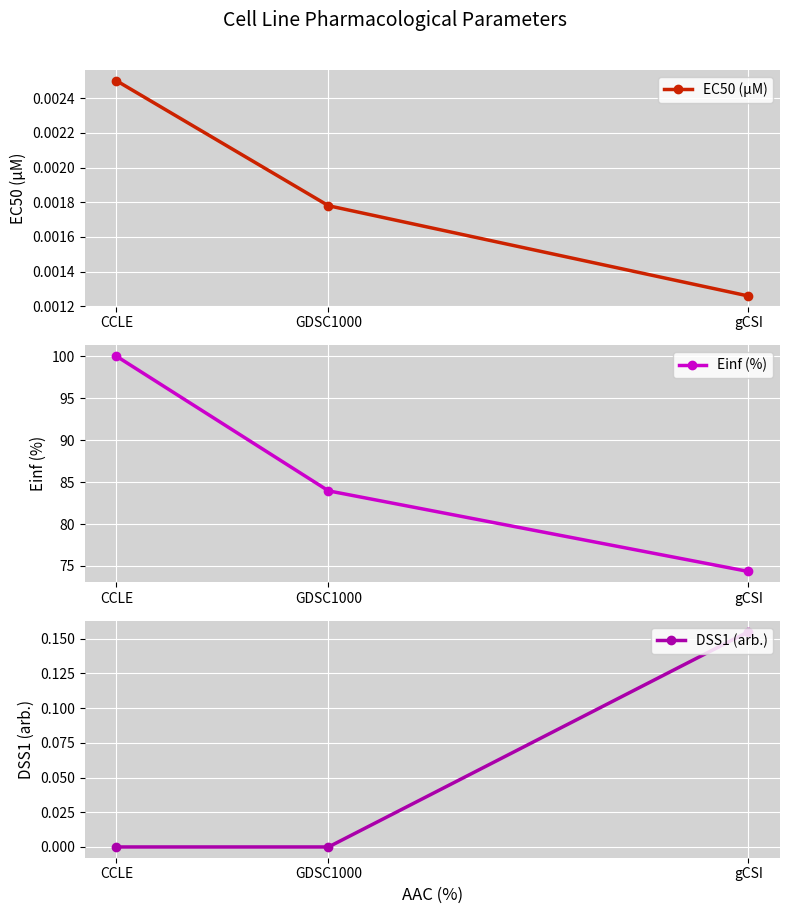

What position from the left is GDSC1000?

2